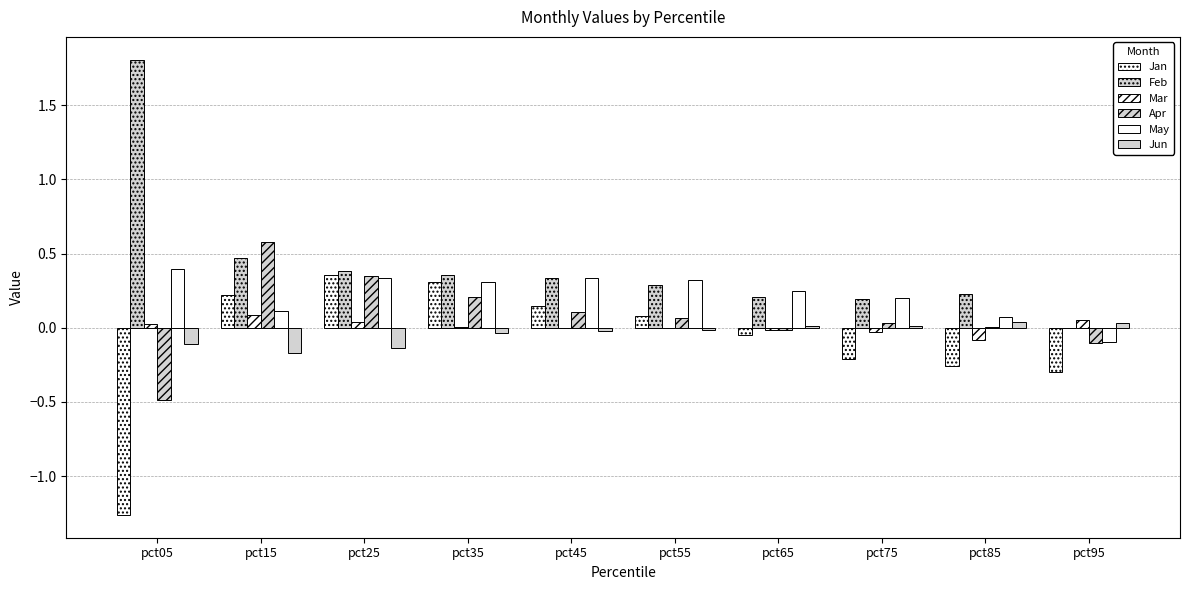

True or false: Feb has a value of 0.2 at pct65.

True